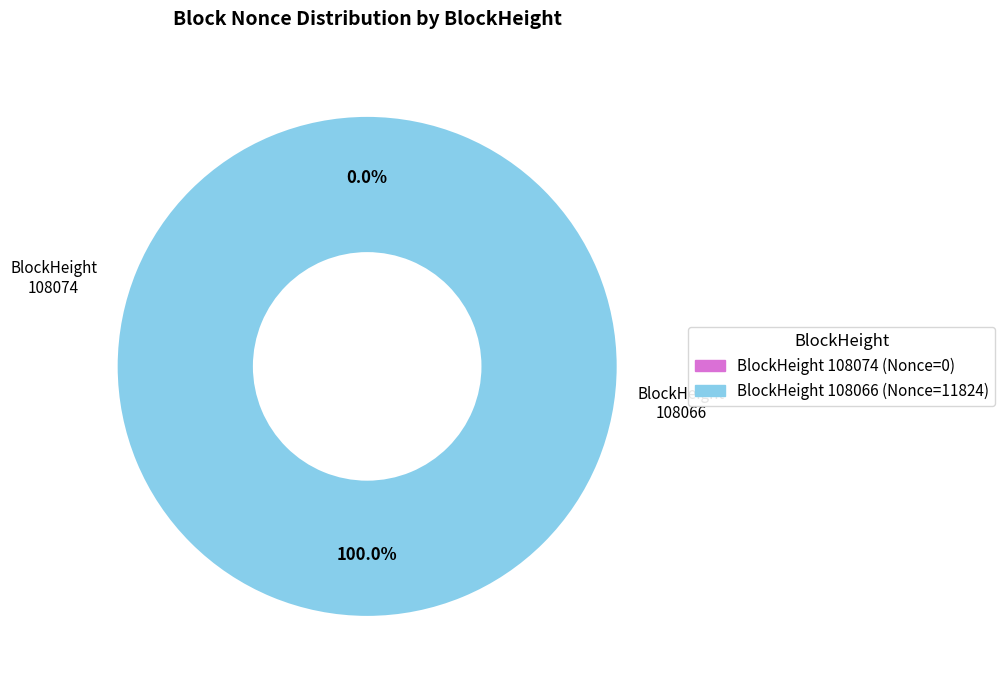

Between 108066 and 108074, which is larger?

108066